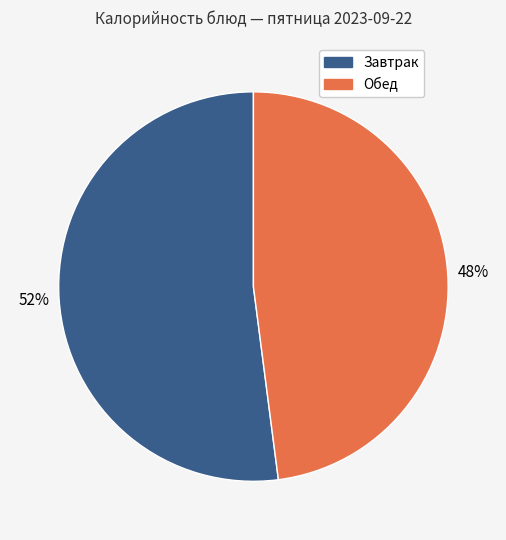

What percentage is the Обед slice, to the nearest percent?

48%